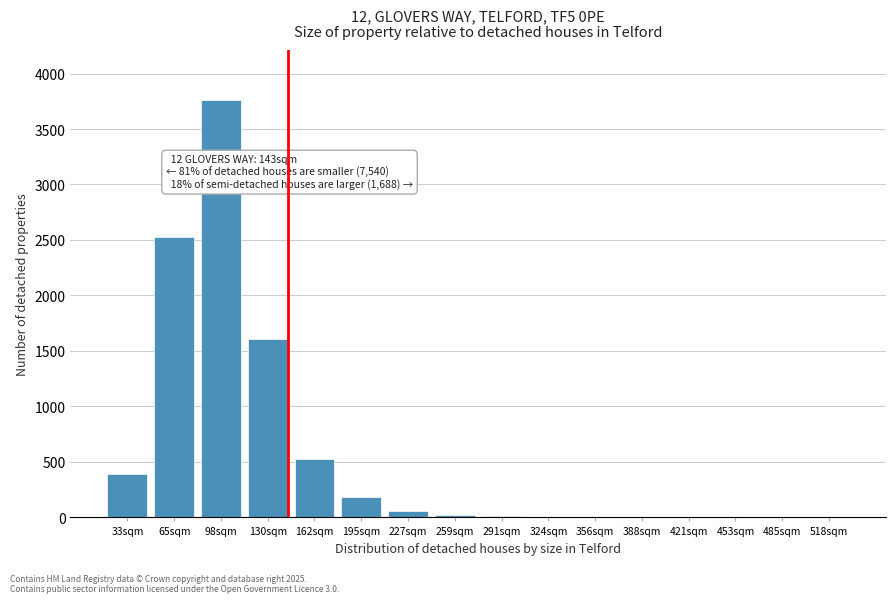

At which category does the chart reach its peak across all series?

98sqm